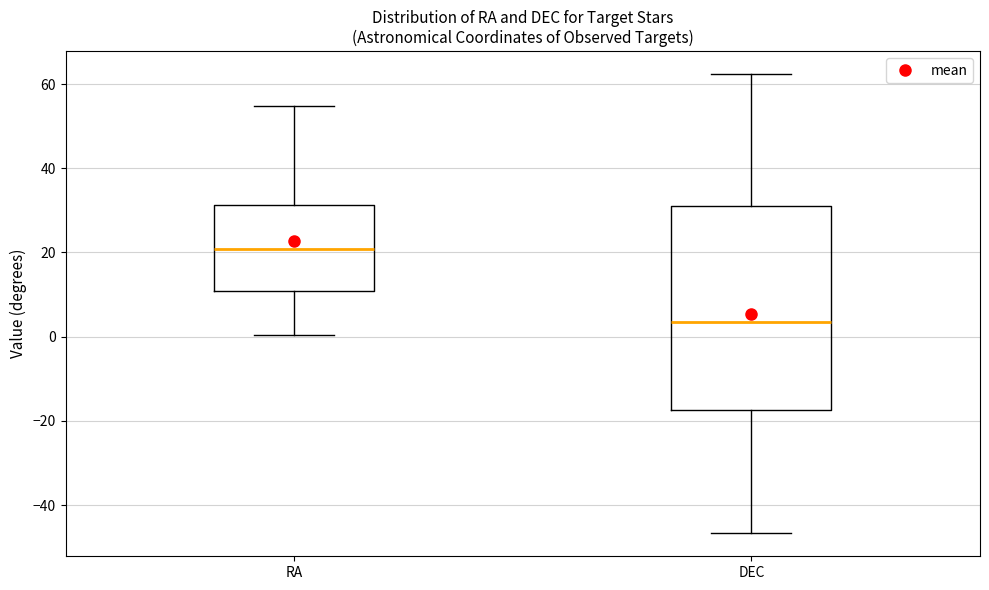

Which box is the tallest, from its lower edge to its upper edge?

DEC